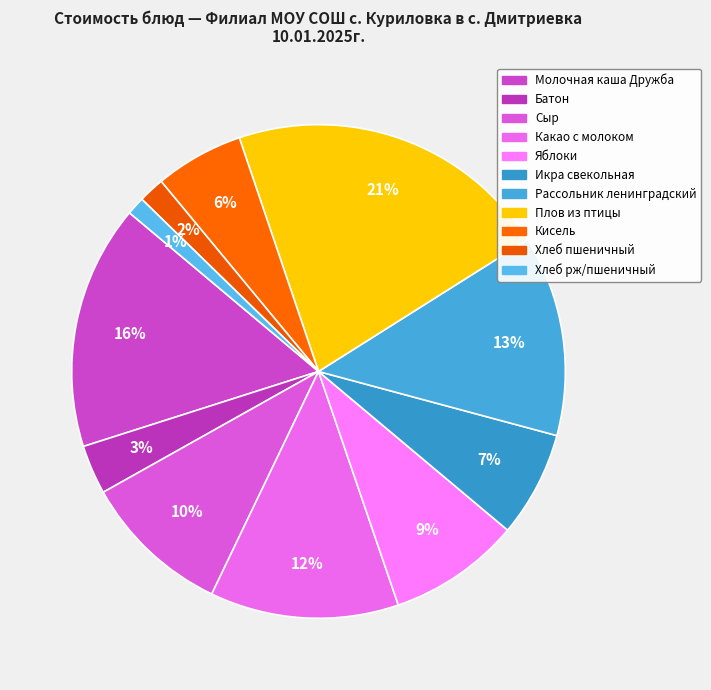

Is the sum of Какао с молоком and Сыр greater than half?

No